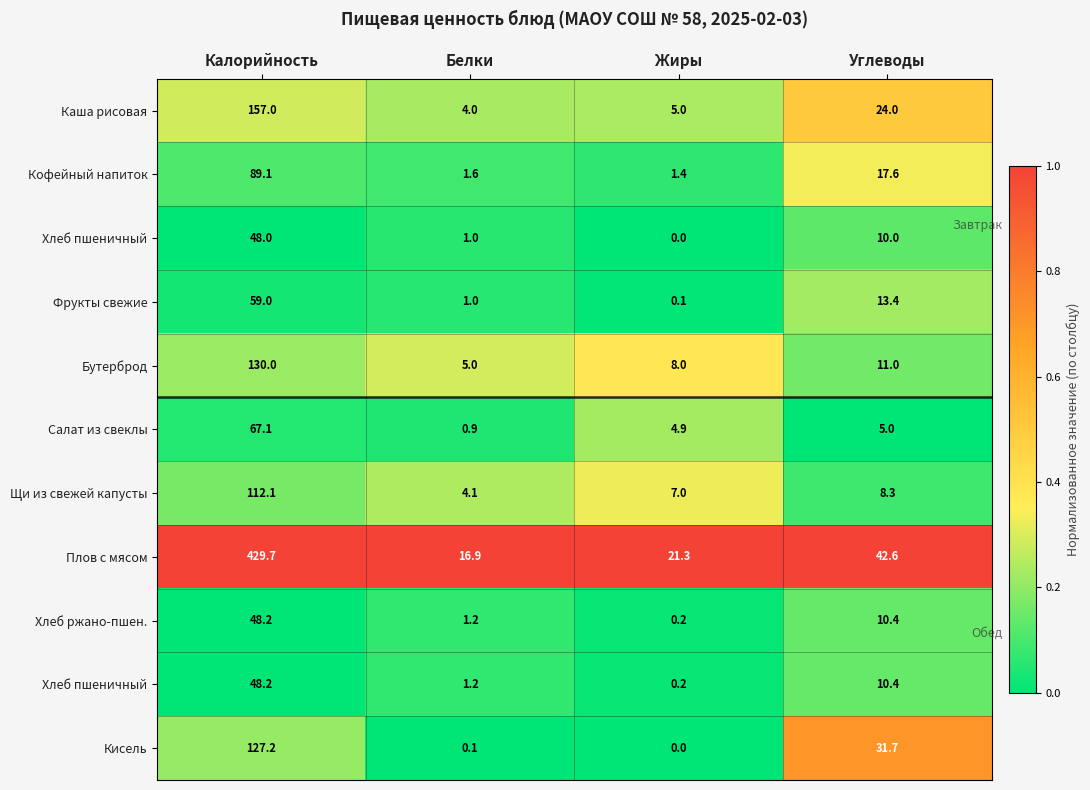

How many distinct data groups are displayed?

11